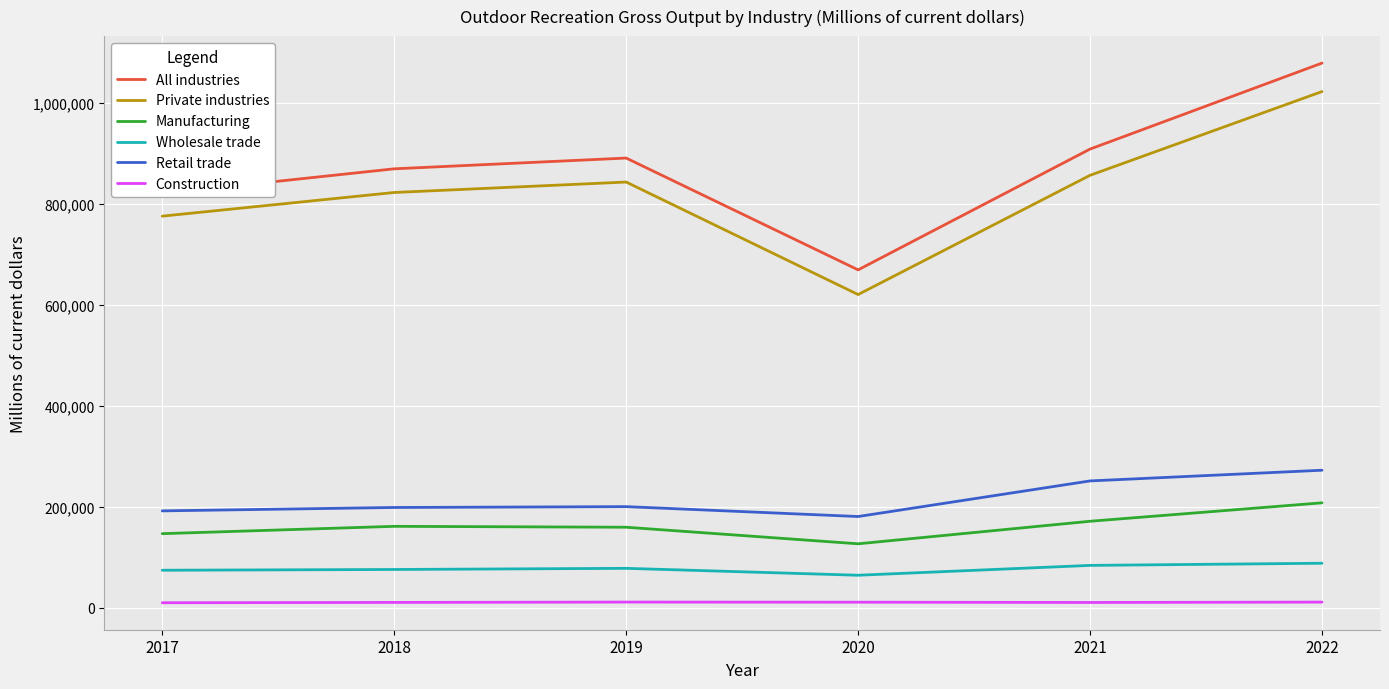

Does the chart have visible grid lines?

Yes